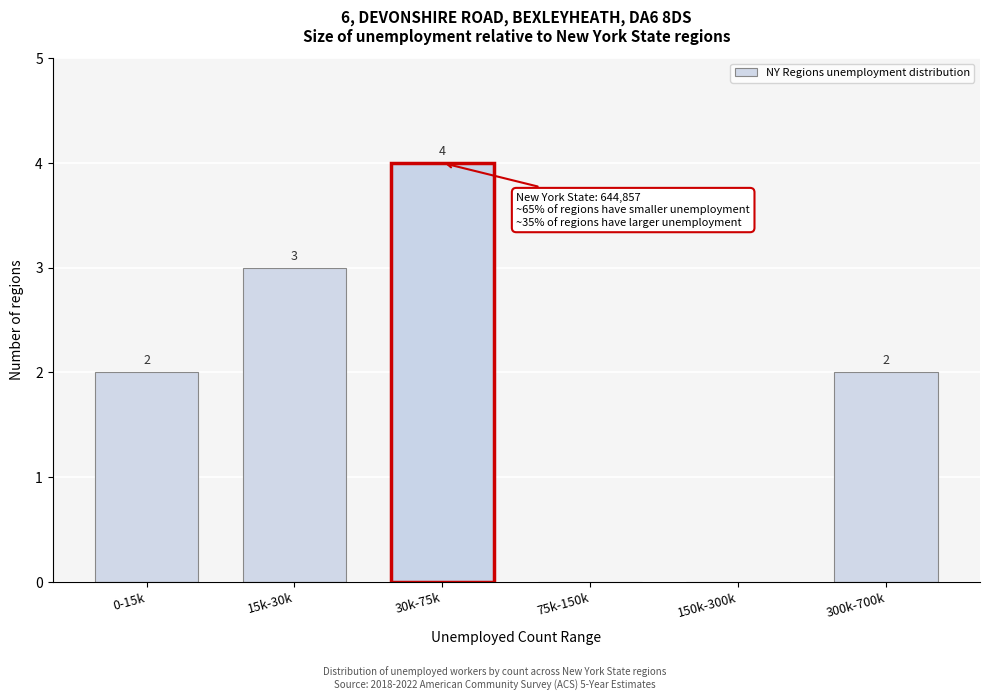

Reading right to left, transcribe all the data shown in this chart.

300k-700k=2	150k-300k=0	75k-150k=0	30k-75k=4	15k-30k=3	0-15k=2